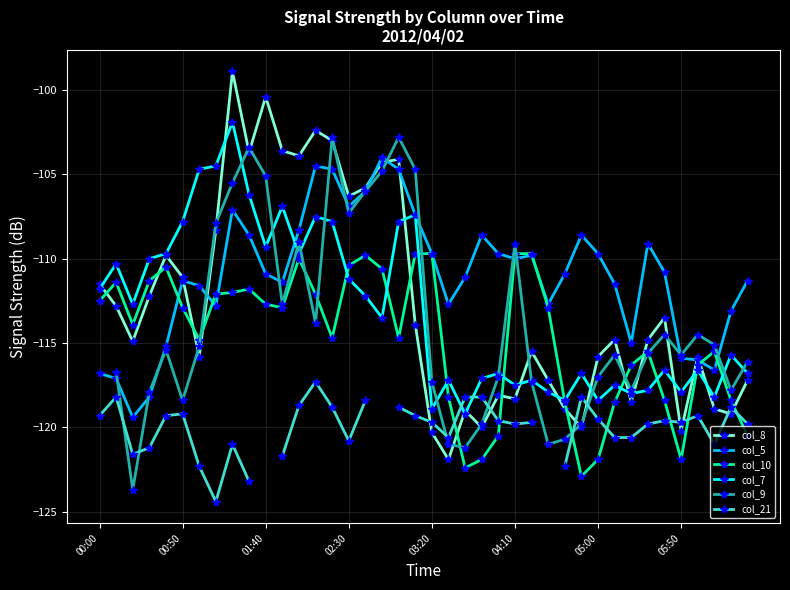

In col_7, how many points are higher than both neighbors (excluding endpoints)?

13